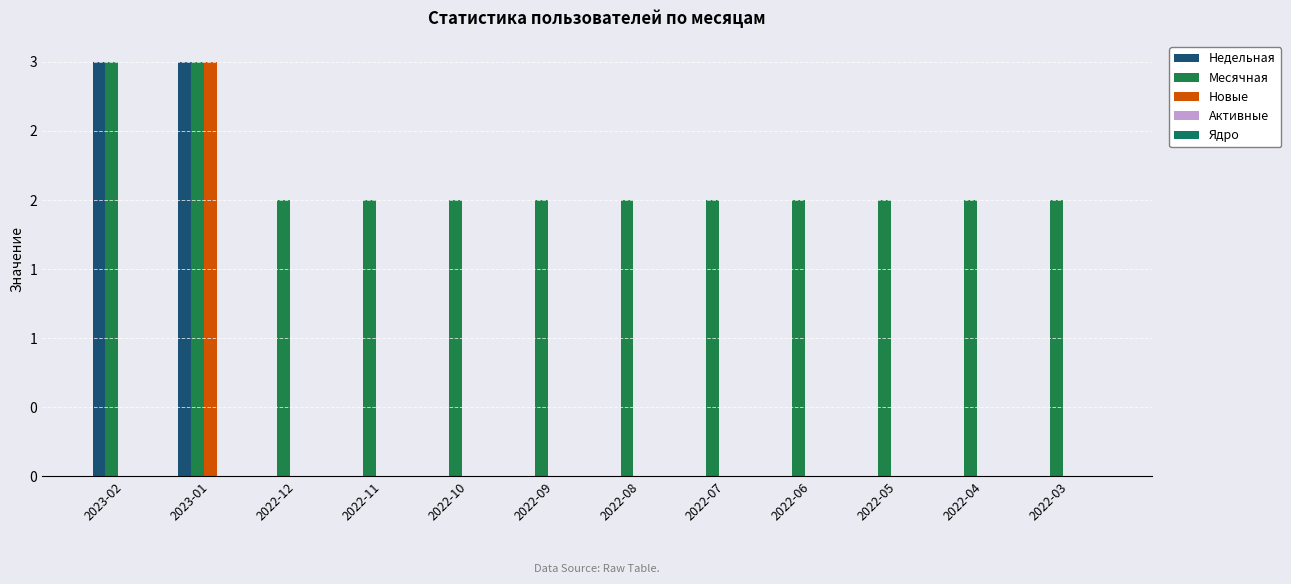

Between 2022-10 and 2022-09, which series saw the biggest shift?

Недельная